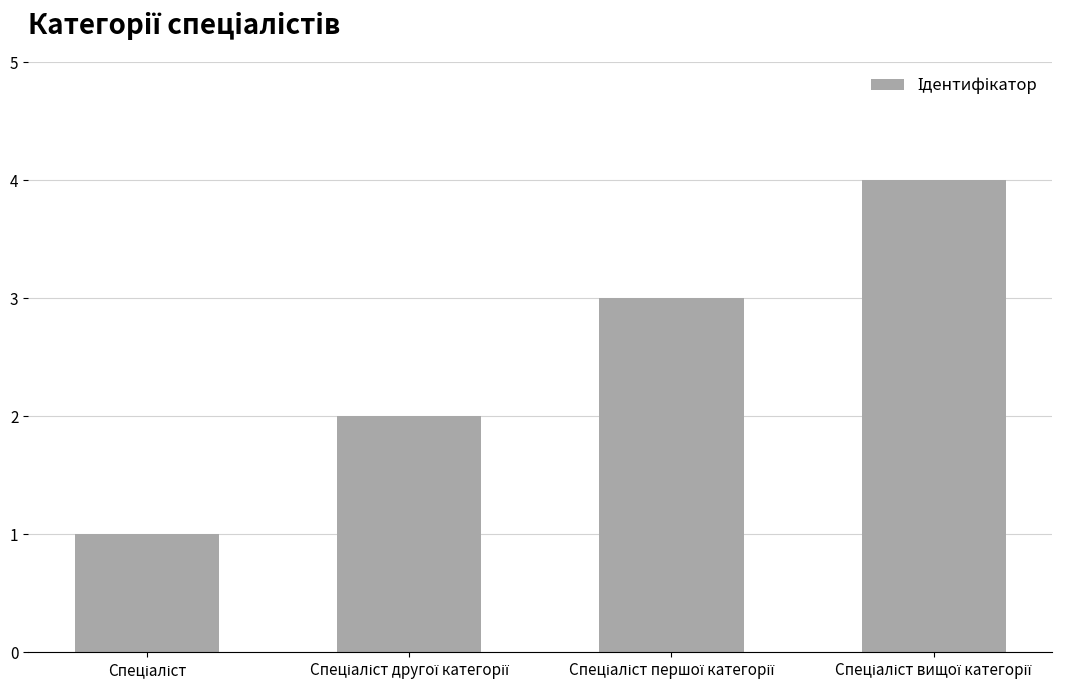

How many data points are less than 3?

2